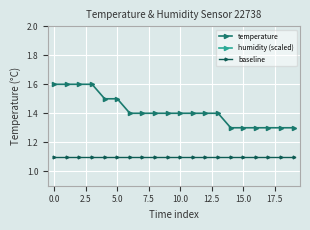

What is the sum of all baseline values?

22.0